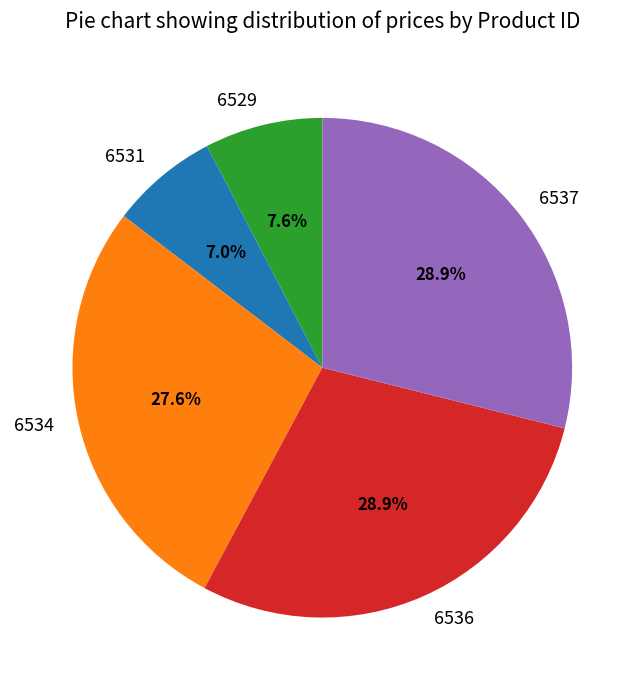

What is the total percentage of 6536 and 6537?

57.8%